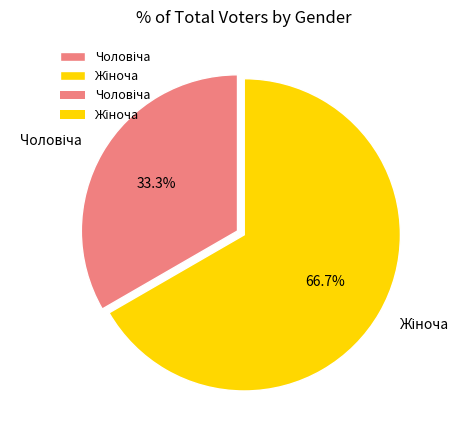

Is there a majority slice in this chart?

Yes